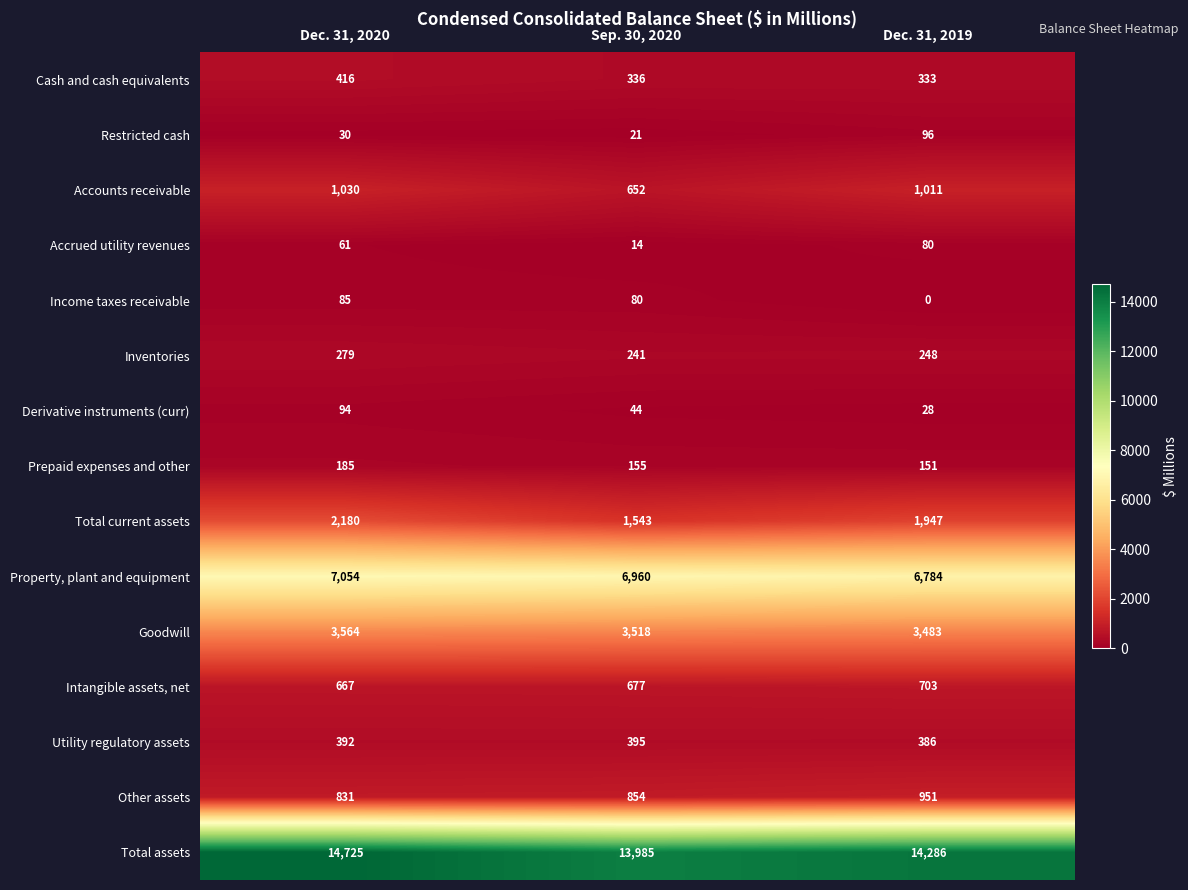

Which category has the highest value across all series?

Dec. 31, 2020